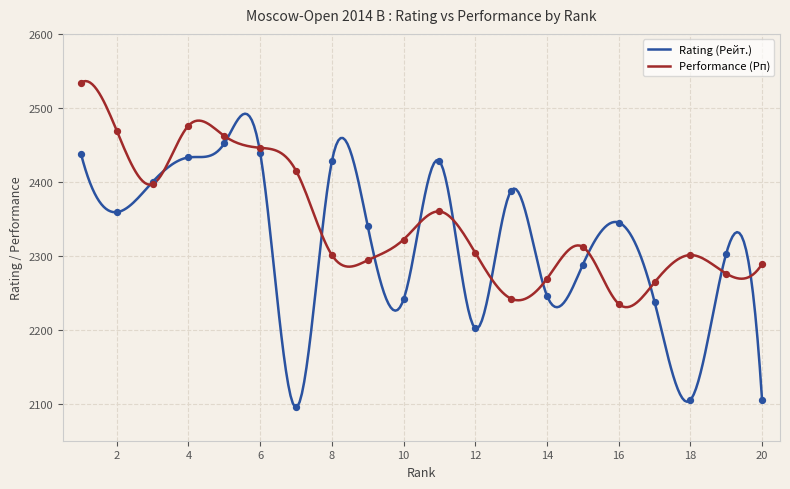

At which category is the sum across all series the highest?

1